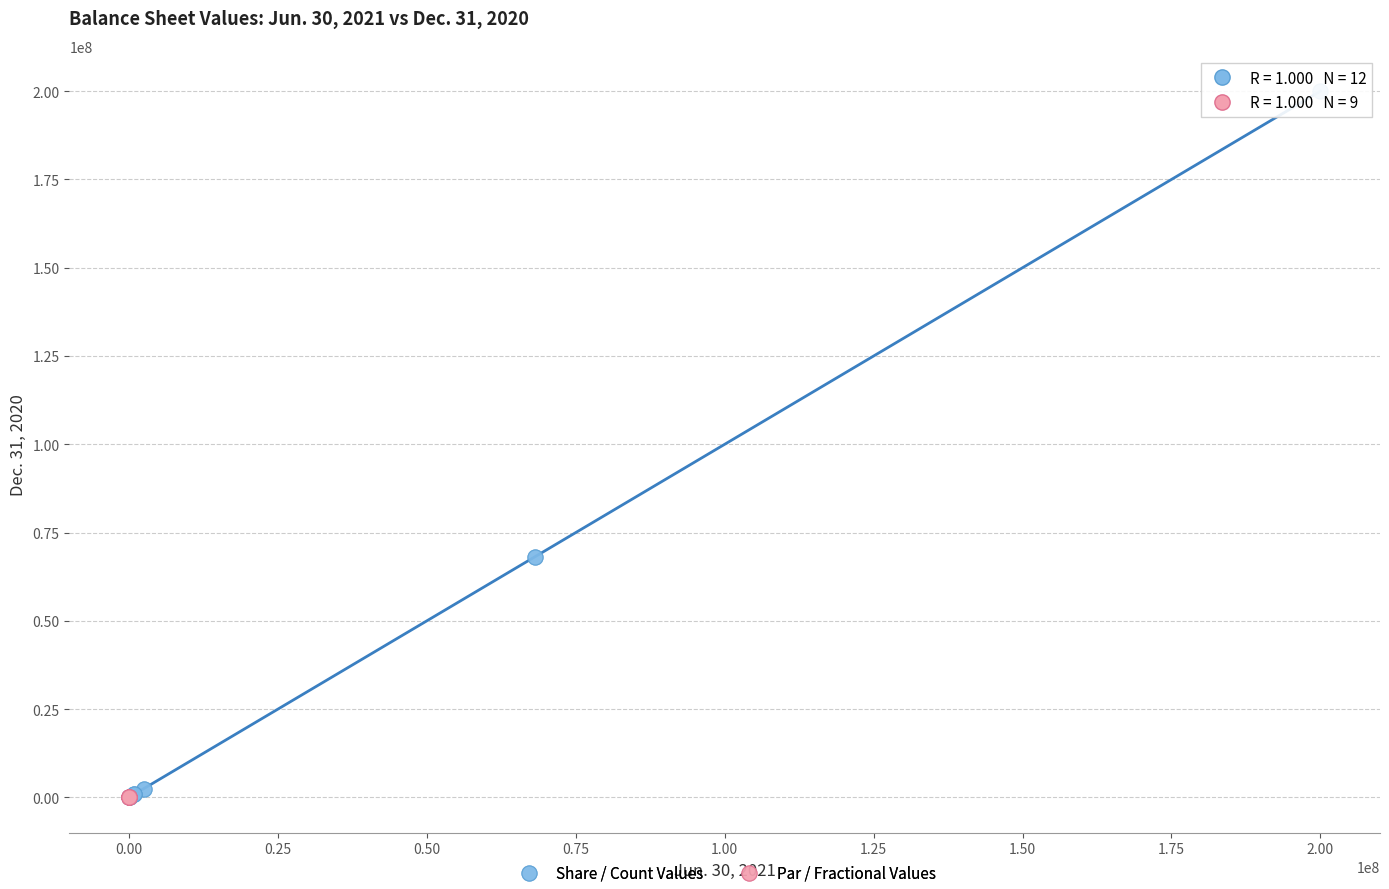

Which series reaches the maximum Y coordinate?

Share / Count Values